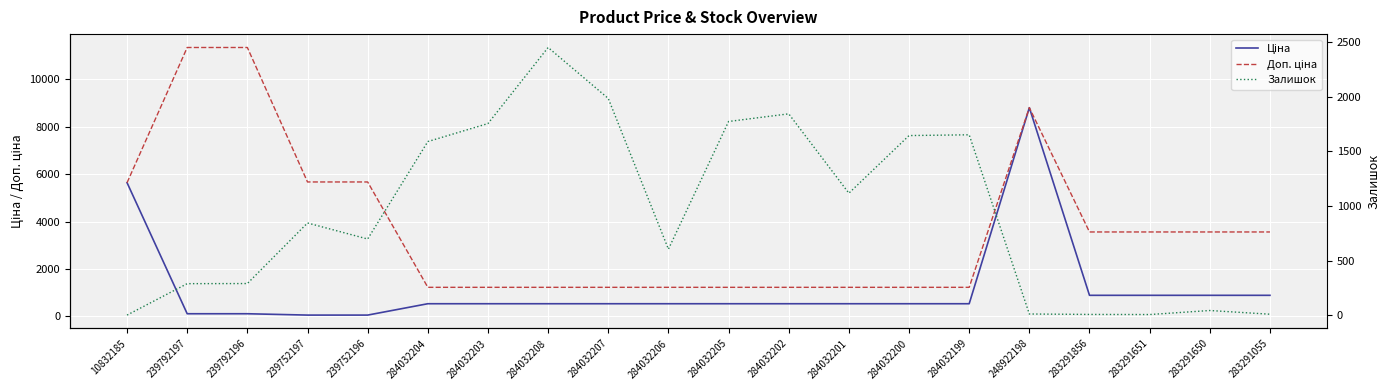

True or false: Ціна and Доп. ціна intersect in this chart.

False